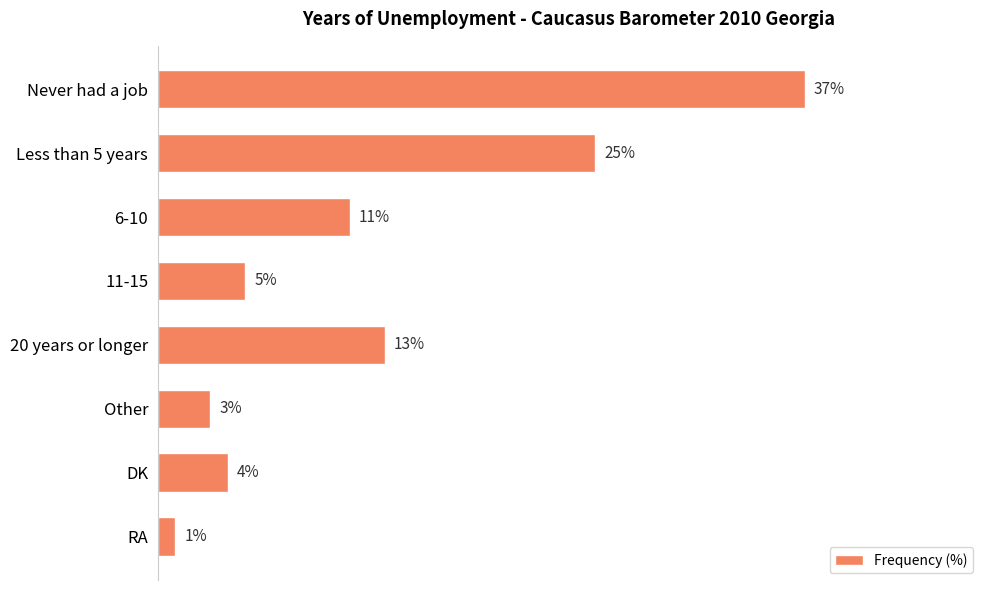

What is the label of the 4th bar from the top?

11-15